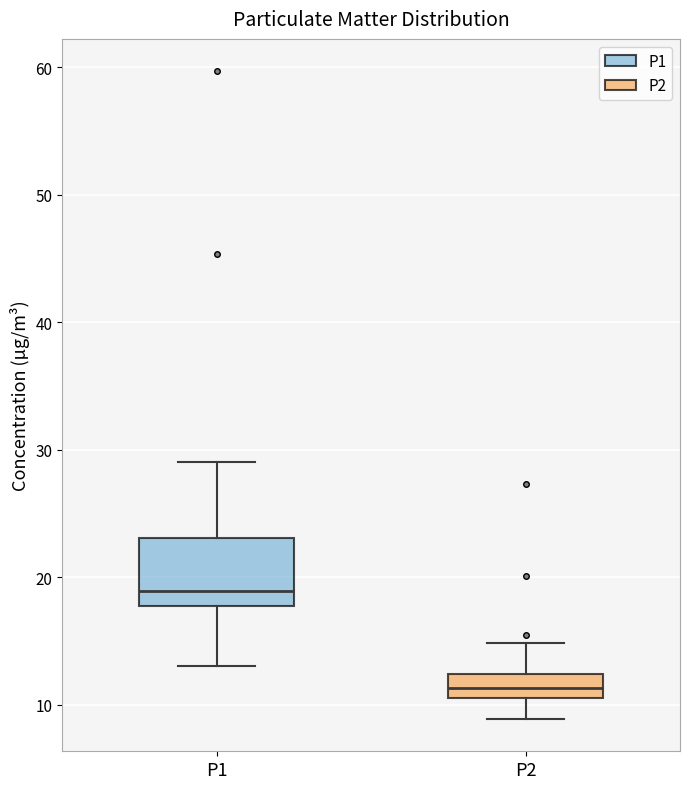

Which box is the tallest, from its lower edge to its upper edge?

P1